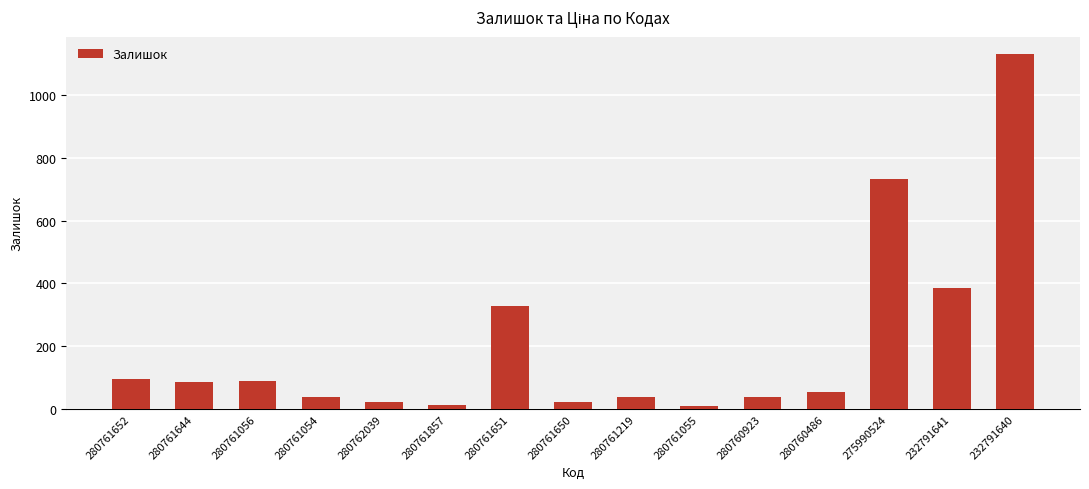

What is the value of the 15th bar from the left?

1129